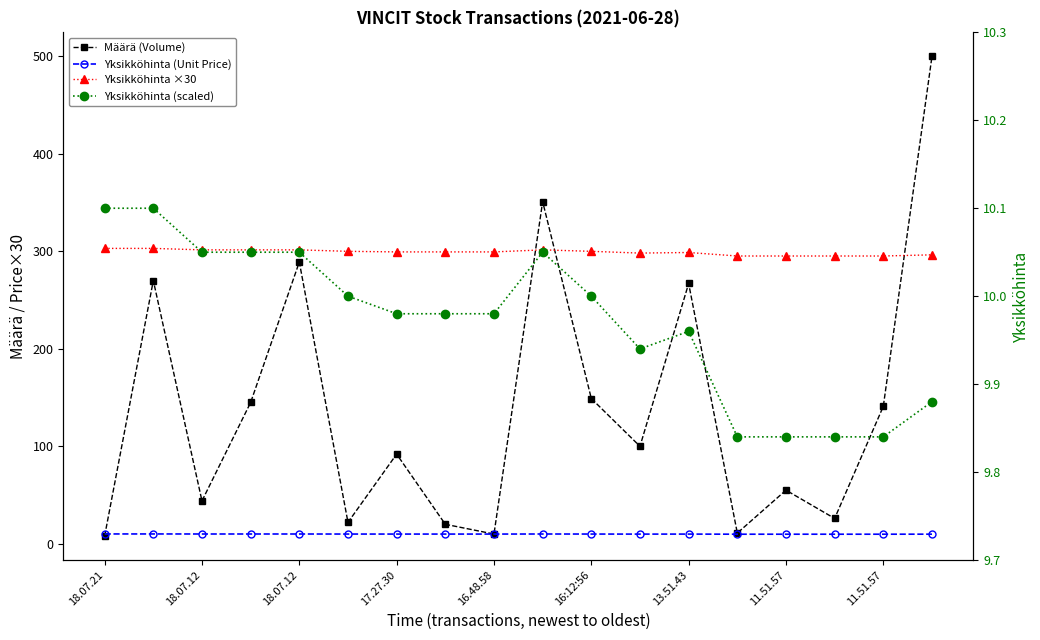

How many lines are shown in the chart?

4